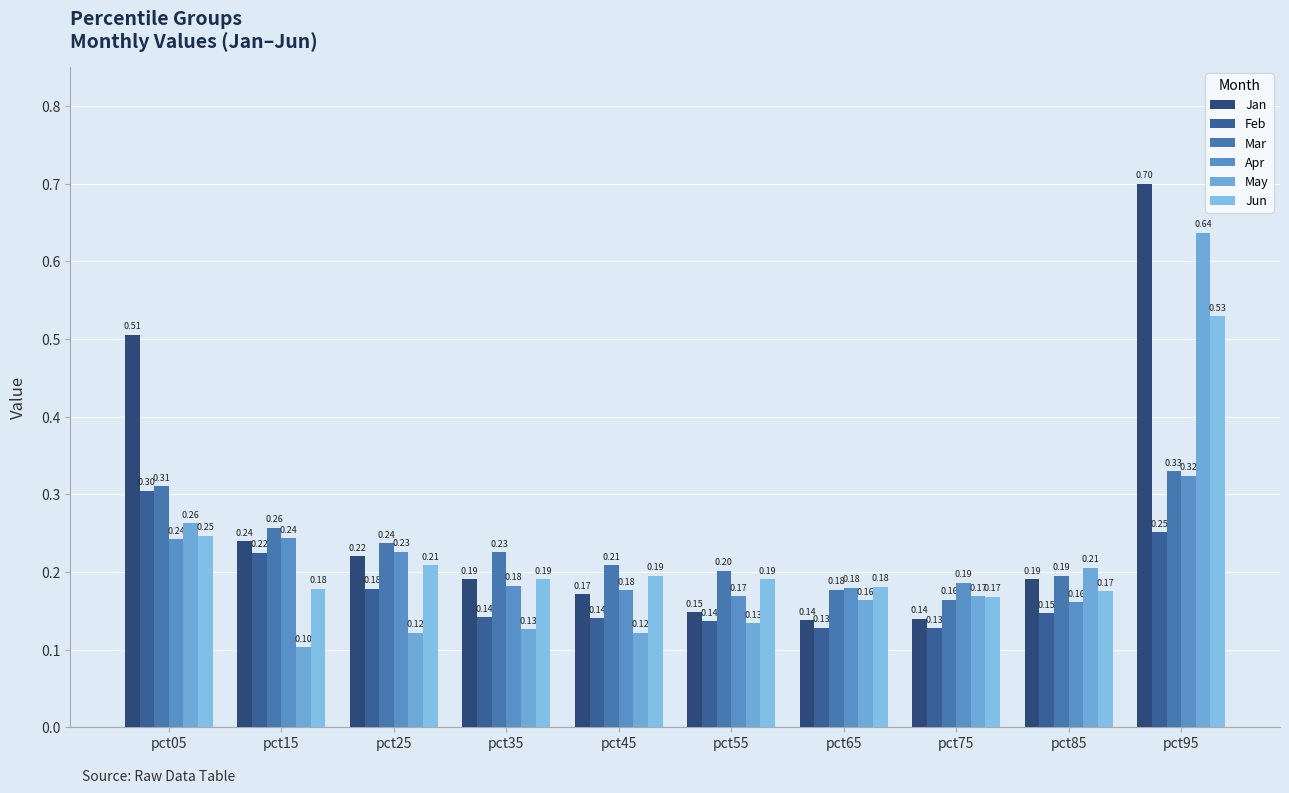

True or false: Apr has a value of 0.2 at pct15.

True